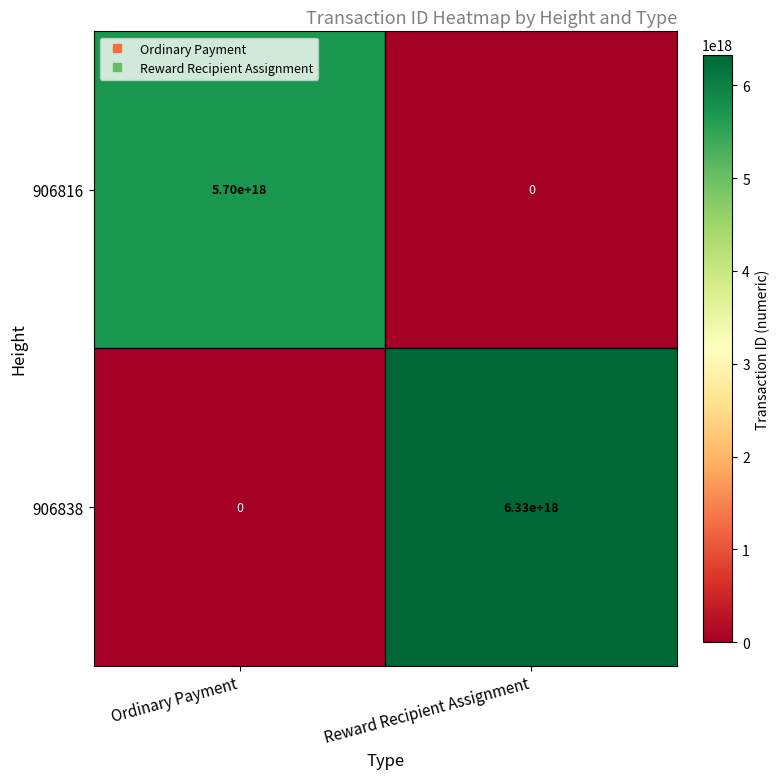

Is it true that 906816 equals 5700000000000000000 at Ordinary Payment?

True